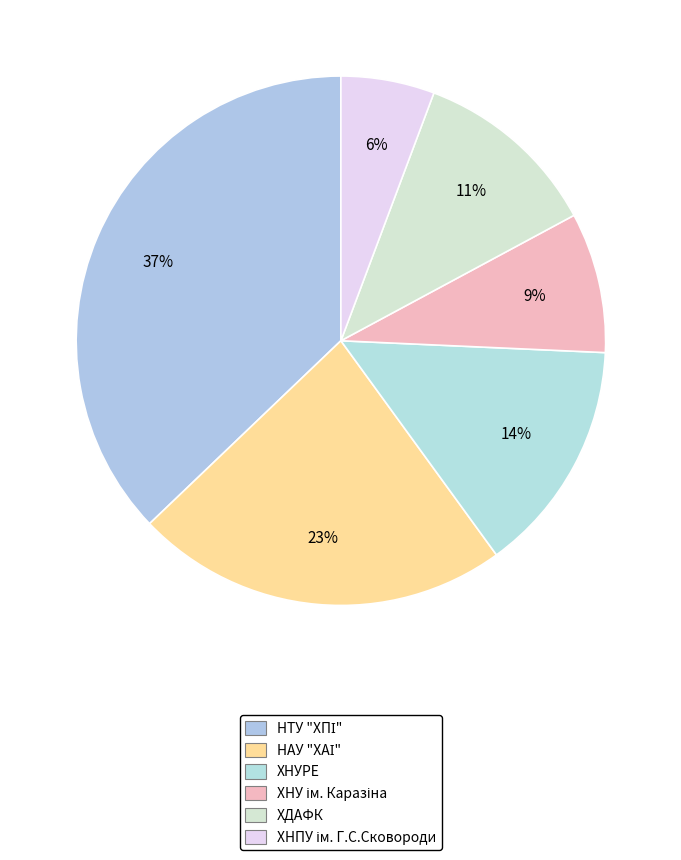

To the nearest percent, what is the difference between the largest and smallest slice percentages?

31%